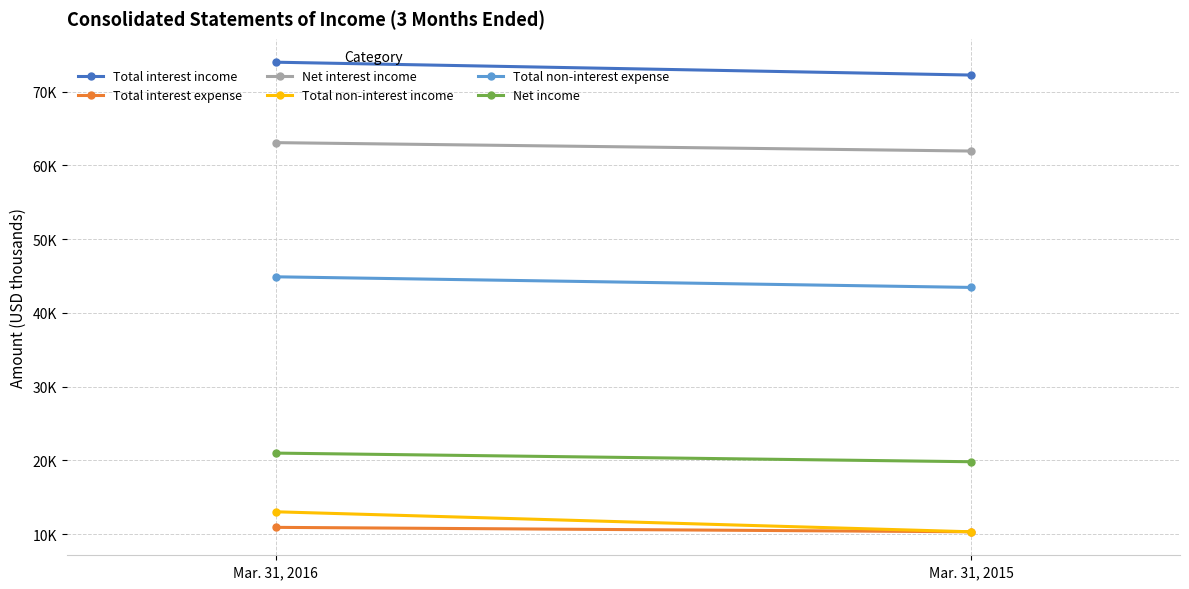

Which series has the widest spread of values?

Total non-interest income